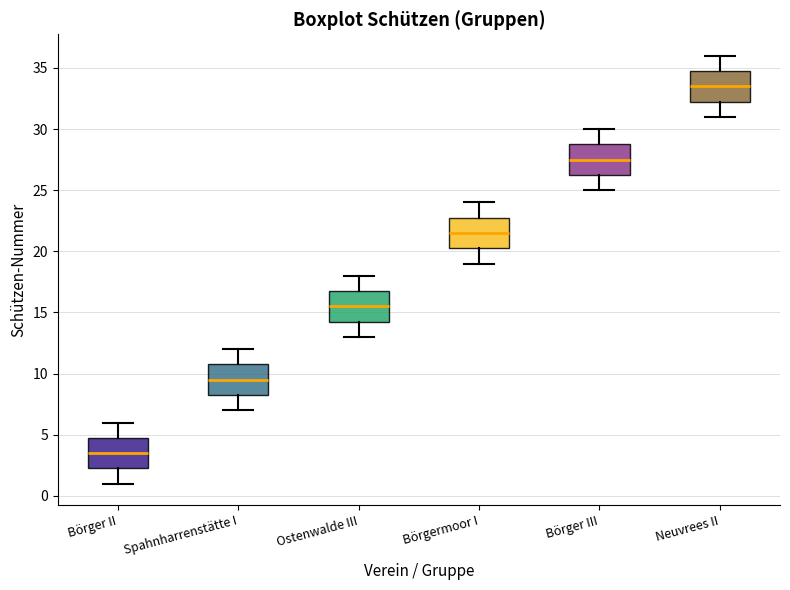

Reading left to right, transcribe this box plot: for each box, give where its median line is, the range the box spans, and where its two whiskers end, as read against the y-axis. The values are not printed on the chart, so give them approximately, as read against the axis.

Börger II: median 3.5, box 2.5 to 5.0, whiskers 1.0 to 6.0
Spahnharrenstätte I: median 9.5, box 8.5 to 11.0, whiskers 7.0 to 12.0
Ostenwalde III: median 15.5, box 14.5 to 17.0, whiskers 13.0 to 18.0
Börgermoor I: median 21.5, box 20.5 to 23.0, whiskers 19.0 to 24.0
Börger III: median 27.5, box 26.5 to 29.0, whiskers 25.0 to 30.0
Neuvrees II: median 33.5, box 32.5 to 35.0, whiskers 31.0 to 36.0